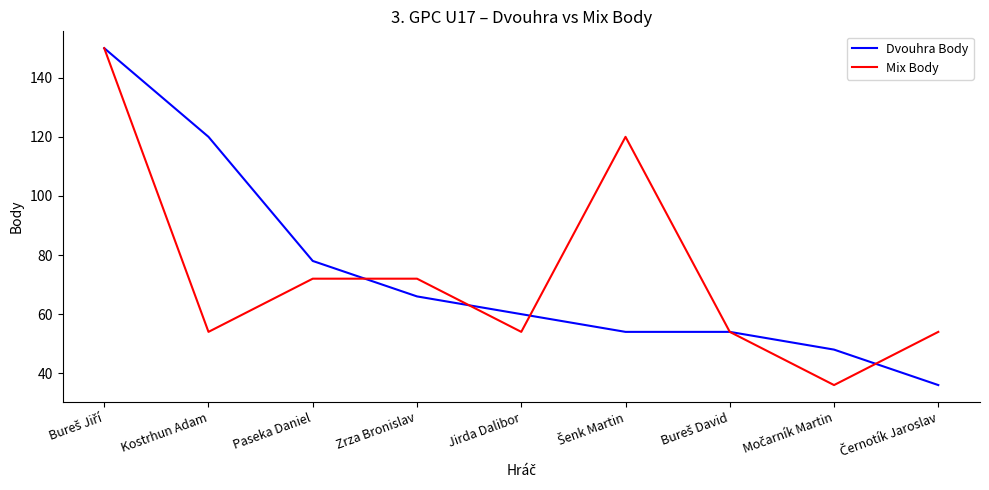

What is the total value across all series at Paseka Daniel?

150